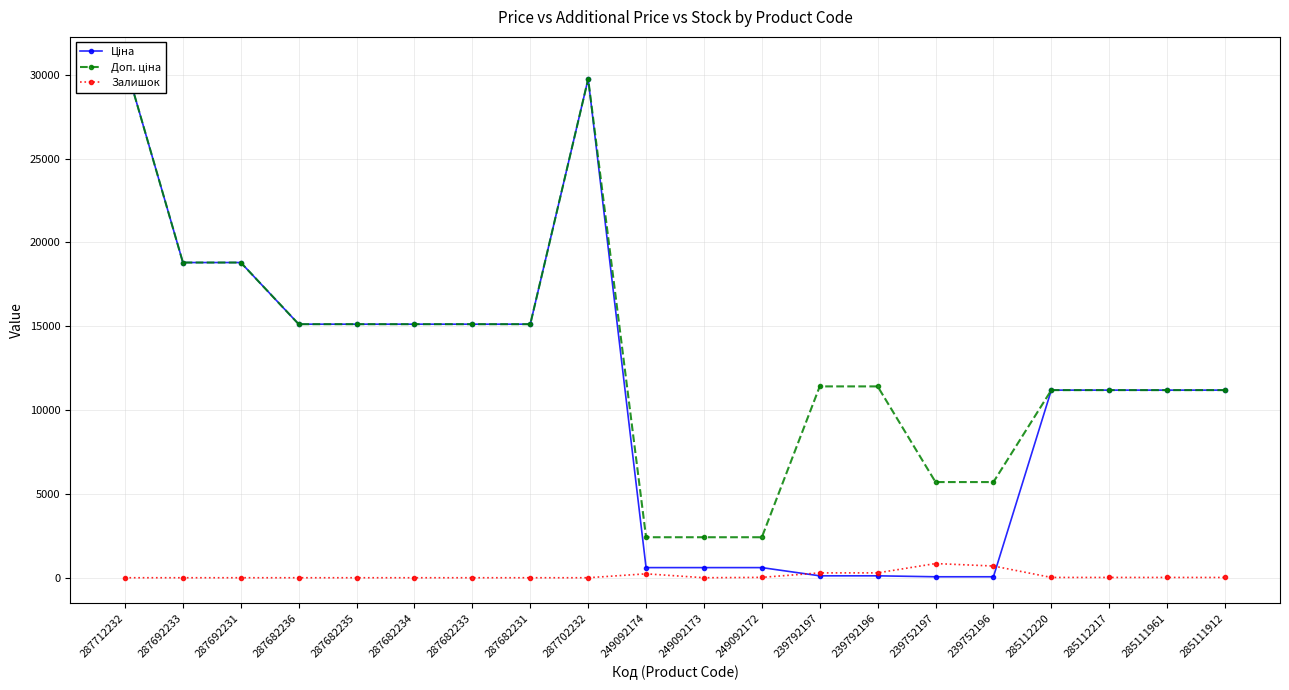

True or false: Залишок has a value of 233.0 at 249092174.

True